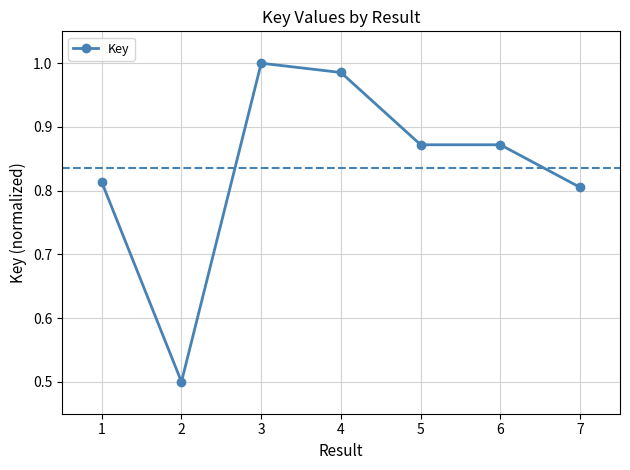

Which has a higher value, 2 or 4?

4